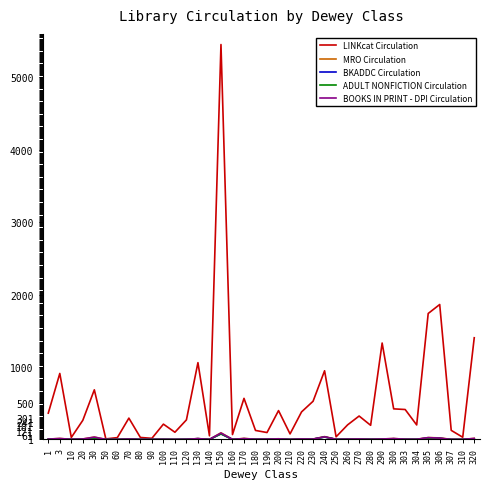

Reading right to left, transcribe all the data shown in this chart.

LINKcat Circulation: 320=1404	310=30	307=125	306=1863	305=1739	304=200	303=413	300=422	290=1331	280=195	270=323	260=201	250=36	240=948	230=527	220=380	210=76	200=398	190=95	180=124	170=567	160=67	150=5453	140=50	130=1060	120=270	110=99	100=211	90=15	80=27	70=294	60=25	50=7	30=685	20=264	10=27	3=911	1=363
MRO Circulation: 320=14	310=0	307=0	306=21	305=25	304=2	303=3	300=12	290=6	280=2	270=6	260=4	250=1	240=39	230=5	220=7	210=0	200=9	190=4	180=2	170=14	160=0	150=91	140=0	130=11	120=2	110=0	100=1	90=0	80=0	70=5	60=0	50=0	30=32	20=6	10=1	3=13	1=5
BKADDC Circulation: 320=6	310=0	307=0	306=14	305=18	304=2	303=2	300=9	290=3	280=2	270=5	260=4	250=1	240=33	230=4	220=4	210=0	200=8	190=3	180=2	170=9	160=0	150=76	140=0	130=10	120=2	110=0	100=1	90=0	80=0	70=4	60=0	50=0	30=8	20=3	10=1	3=6	1=2
ADULT NONFICTION Circulation: 320=6	310=0	307=0	306=14	305=18	304=2	303=2	300=9	290=3	280=2	270=5	260=4	250=1	240=33	230=4	220=4	210=0	200=8	190=3	180=2	170=9	160=0	150=76	140=0	130=10	120=2	110=0	100=1	90=0	80=0	70=4	60=0	50=0	30=8	20=3	10=1	3=6	1=2
BOOKS IN PRINT - DPI Circulation: 320=14	310=0	307=0	306=18	305=25	304=2	303=3	300=12	290=6	280=2	270=6	260=4	250=1	240=36	230=5	220=6	210=0	200=8	190=4	180=2	170=12	160=0	150=88	140=0	130=11	120=2	110=0	100=1	90=0	80=0	70=5	60=0	50=0	30=32	20=6	10=1	3=13	1=4